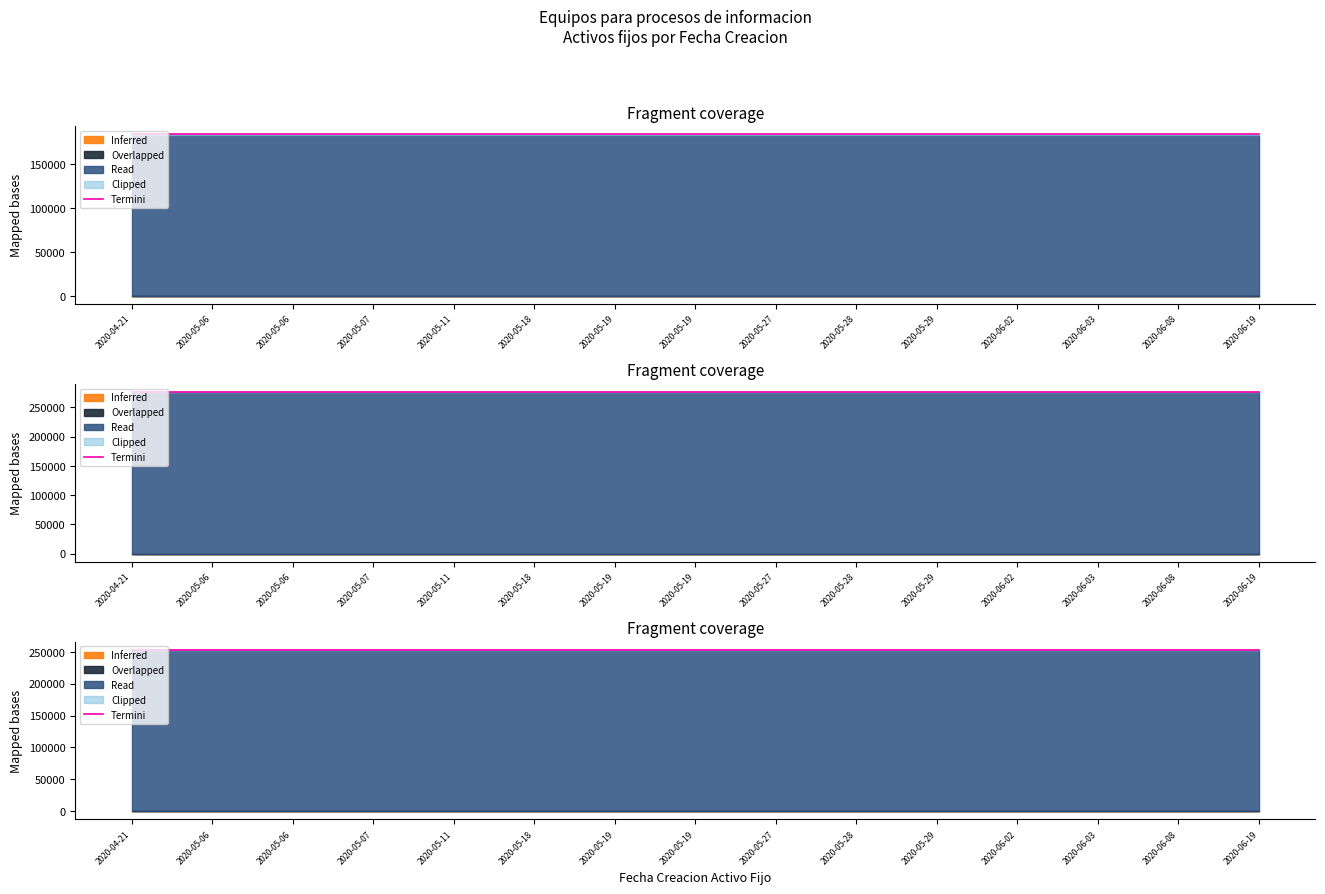

Where is the data nearest to the value 253362?

2020-05-06